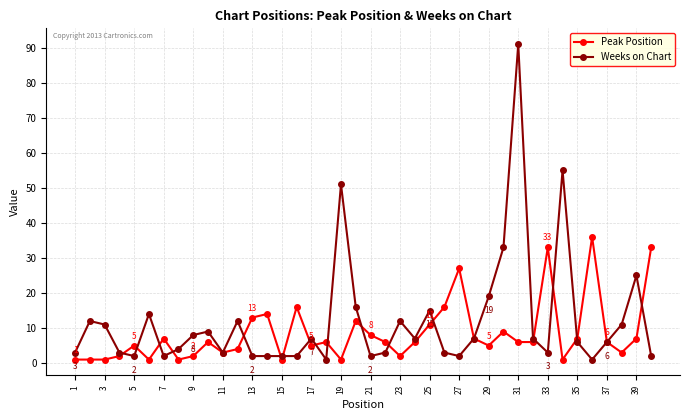

What are all the series names shown in the legend?

Peak Position, Weeks on Chart